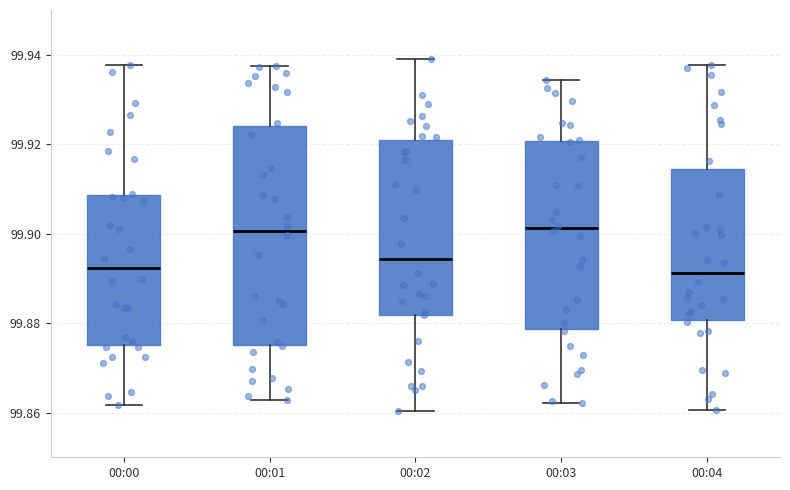

Reading left to right, read every box against the y-axis: the position of its median line, the range the box covers, and the ends of its whiskers. The values are not printed on the chart, so give them approximately, as read against the axis.

00:00: median 99.892, box 99.874 to 99.908, whiskers 99.862 to 99.938
00:01: median 99.900, box 99.876 to 99.924, whiskers 99.862 to 99.938
00:02: median 99.894, box 99.882 to 99.920, whiskers 99.860 to 99.938
00:03: median 99.902, box 99.878 to 99.920, whiskers 99.862 to 99.934
00:04: median 99.892, box 99.880 to 99.914, whiskers 99.860 to 99.938